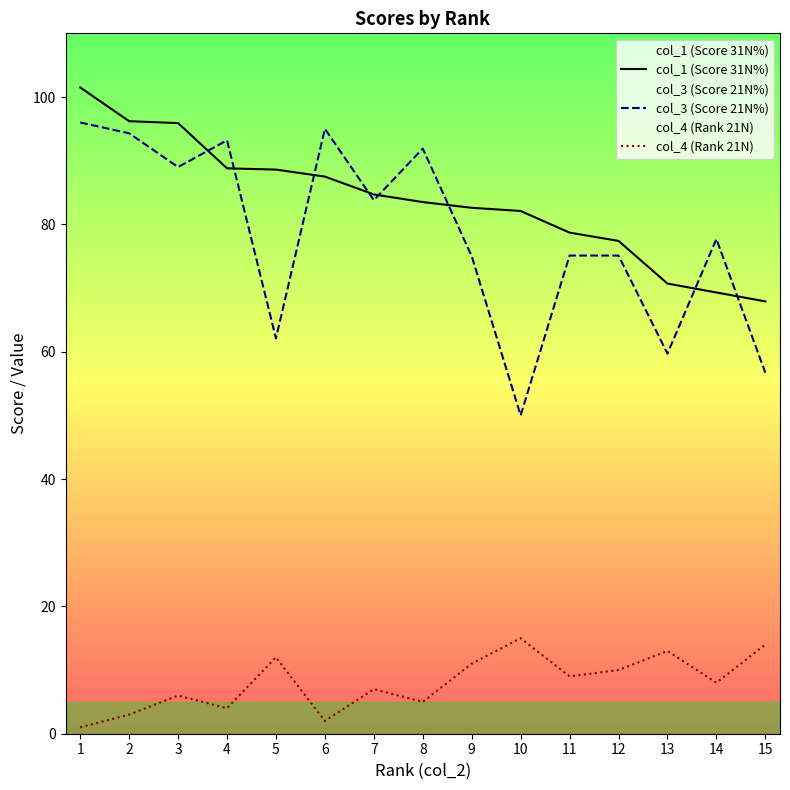

Does the chart have visible grid lines?

No